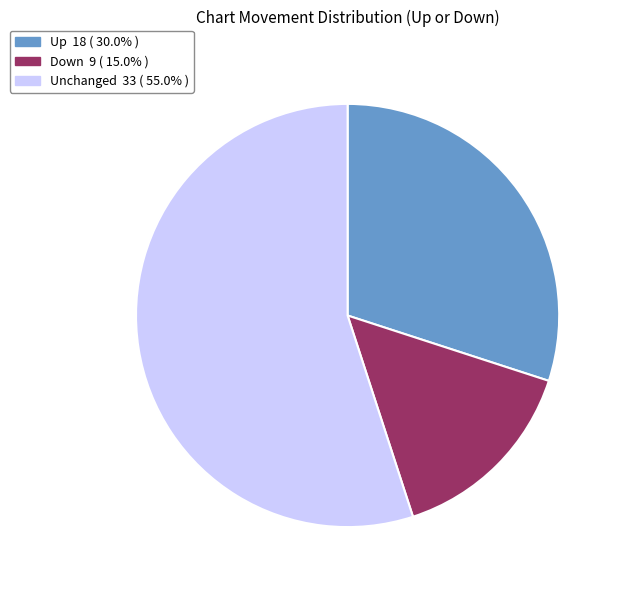

Is there a majority slice in this chart?

Yes